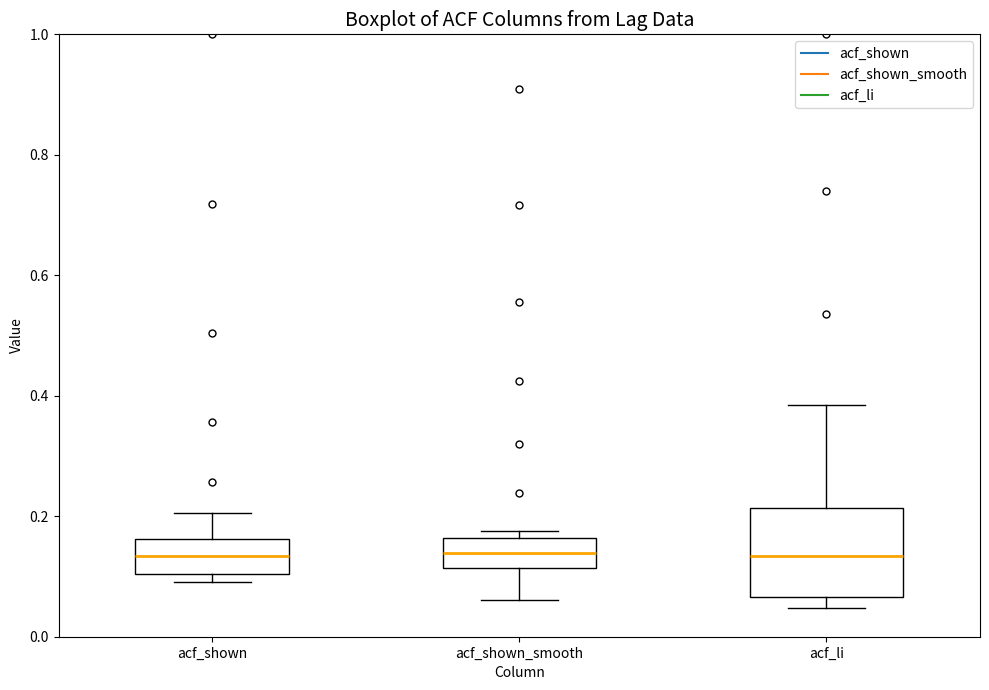

Reading left to right, read every box against the y-axis: the position of its median line, the range the box covers, and the ends of its whiskers. The values are not printed on the chart, so give them approximately, as read against the axis.

acf_shown: median 0.14, box 0.10 to 0.16, whiskers 0.10 (just below the box's lower edge) to 0.20
acf_shown_smooth: median 0.14, box 0.12 to 0.16, whiskers 0.06 to 0.18
acf_li: median 0.14, box 0.06 to 0.22, whiskers 0.04 to 0.38